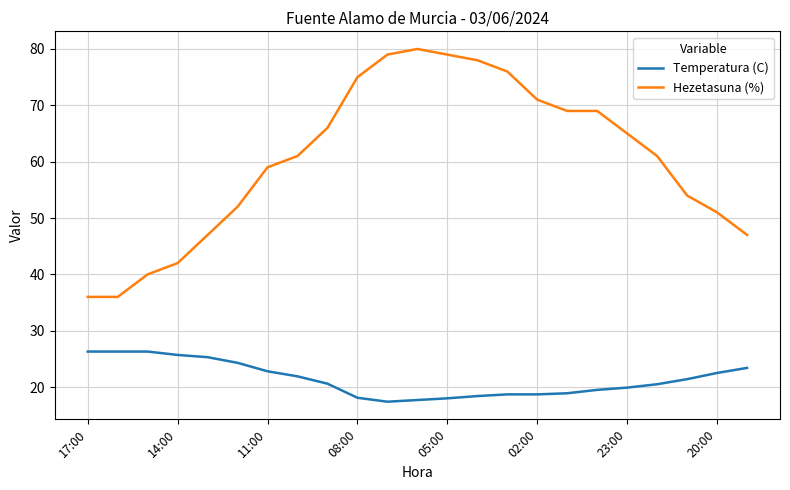

True or false: Hezetasuna (%) and Temperatura (C) intersect in this chart.

False